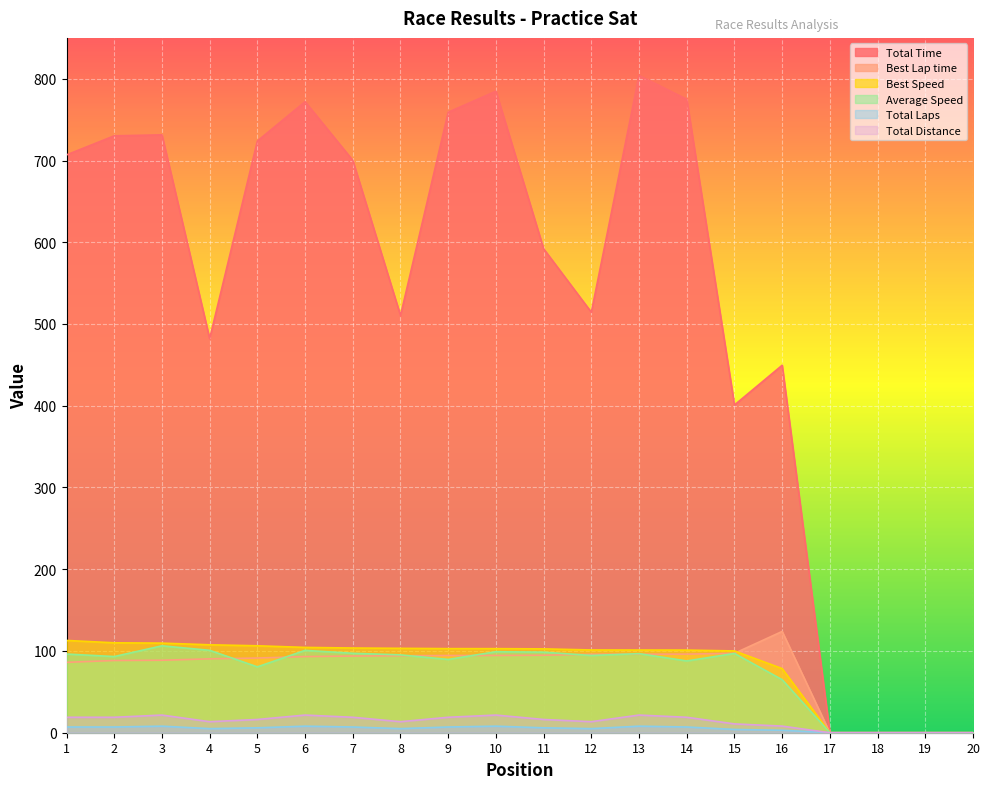

Where do Average Speed and Best Lap time first cross each other?

4 and 5